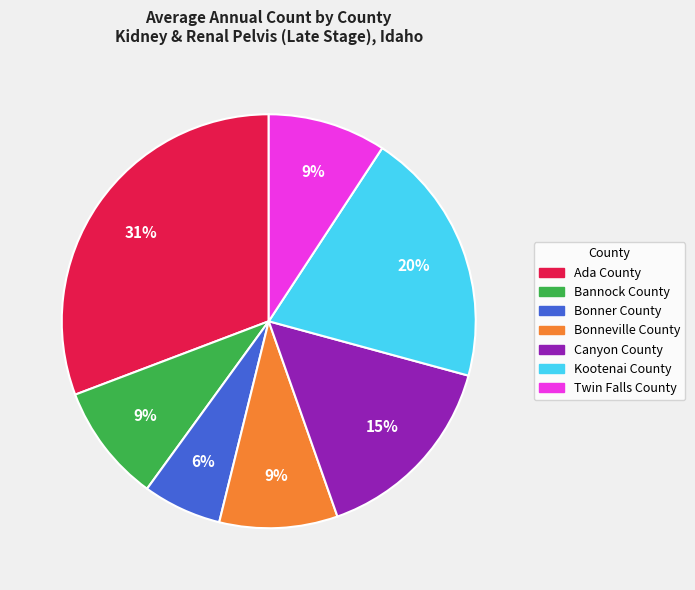

Combined, do Kootenai County and Bonneville County account for over 50%?

No